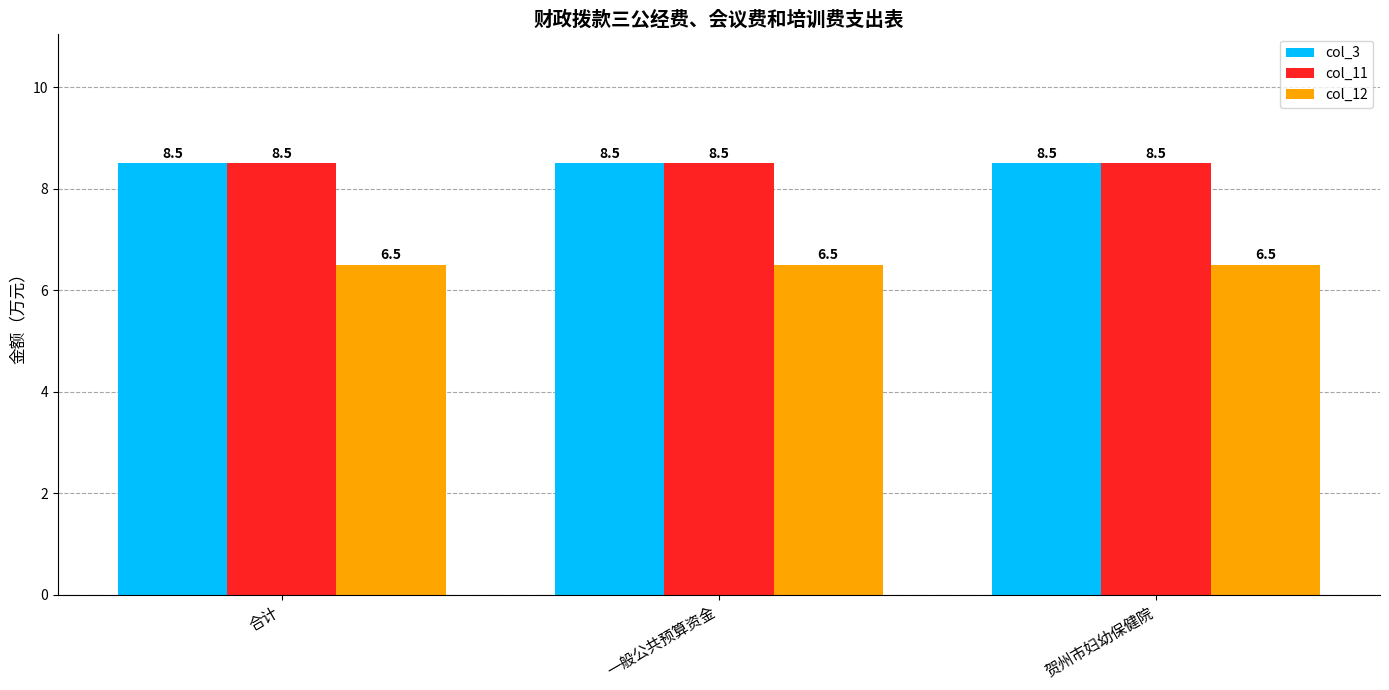

What is the label of the 2nd bar from the right?

一般公共预算资金